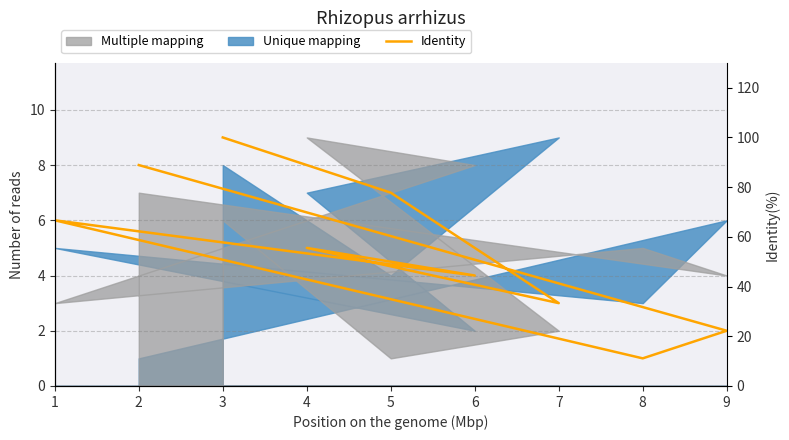

How many values are below 55?

4